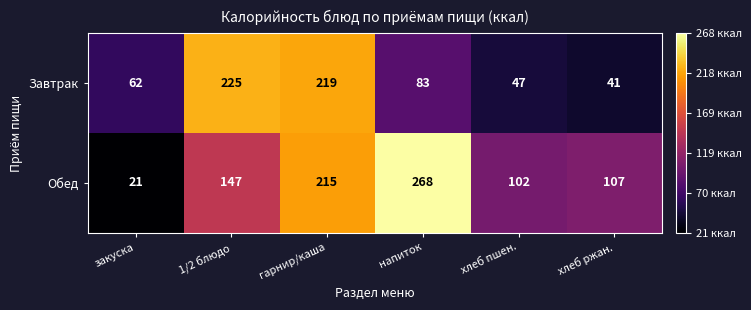

At хлеб пшен., list the series in order from largest to smallest.

Обед, Завтрак